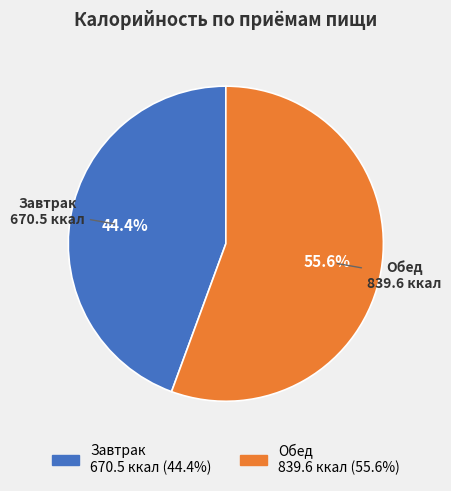

Rank the categories by value from lowest to highest.

Завтрак, Обед